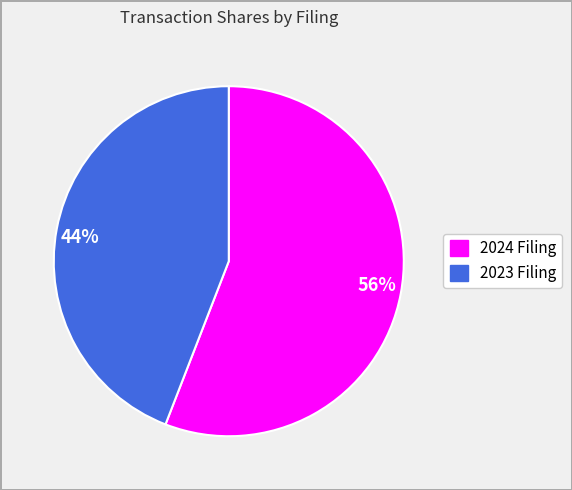

What is the smallest slice in the pie chart?

44%